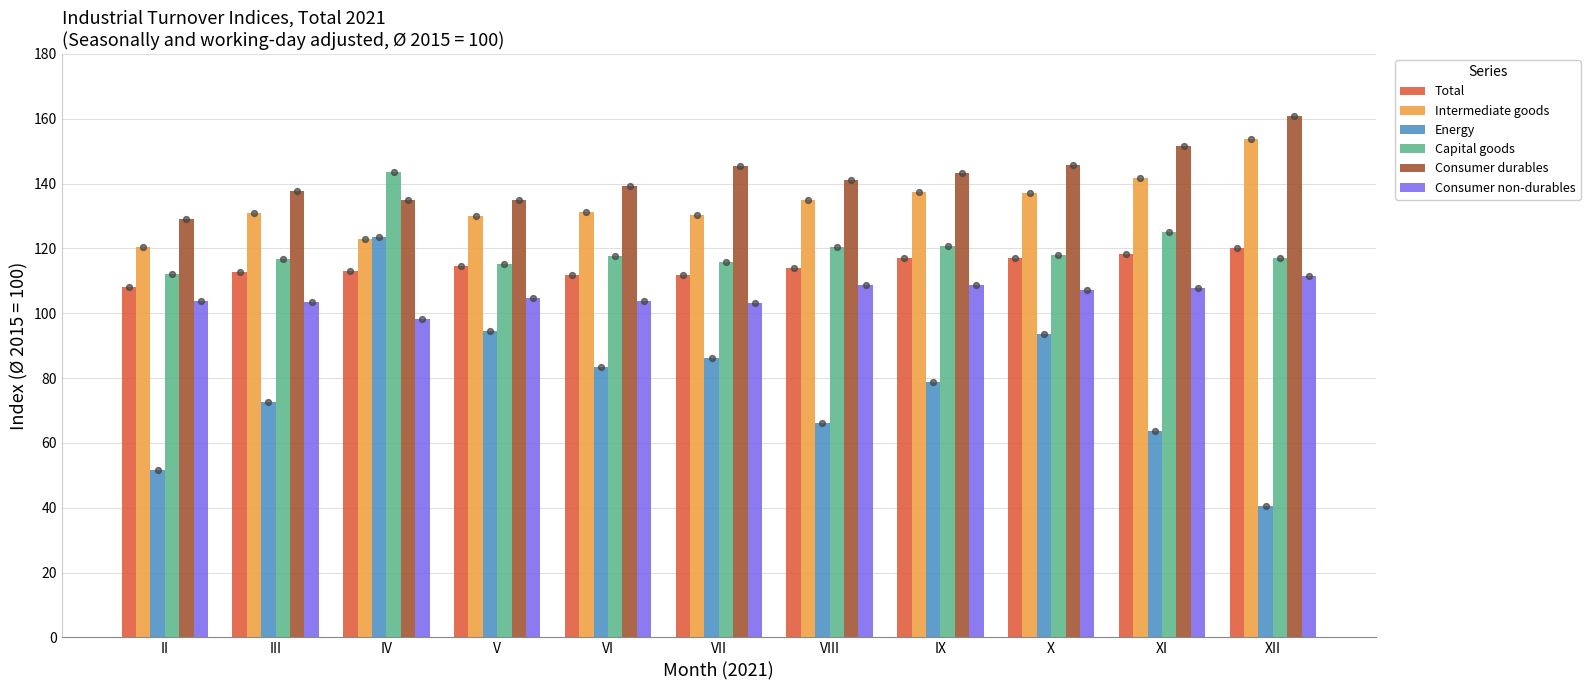

Which series contains the lowest Y value?

Energy